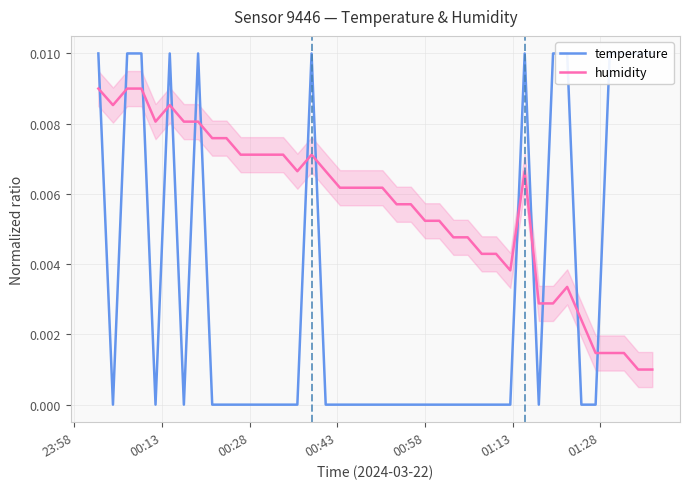

Rank the series by their maximum value, from highest to lowest.

temperature, humidity